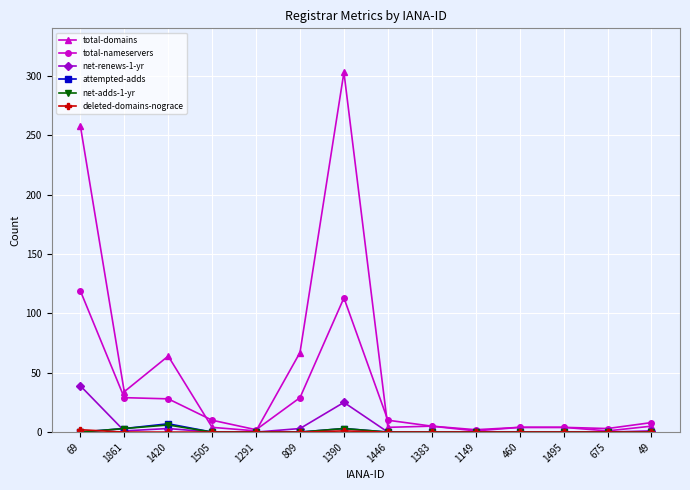

Which series has the largest range (max minus min)?

total-domains